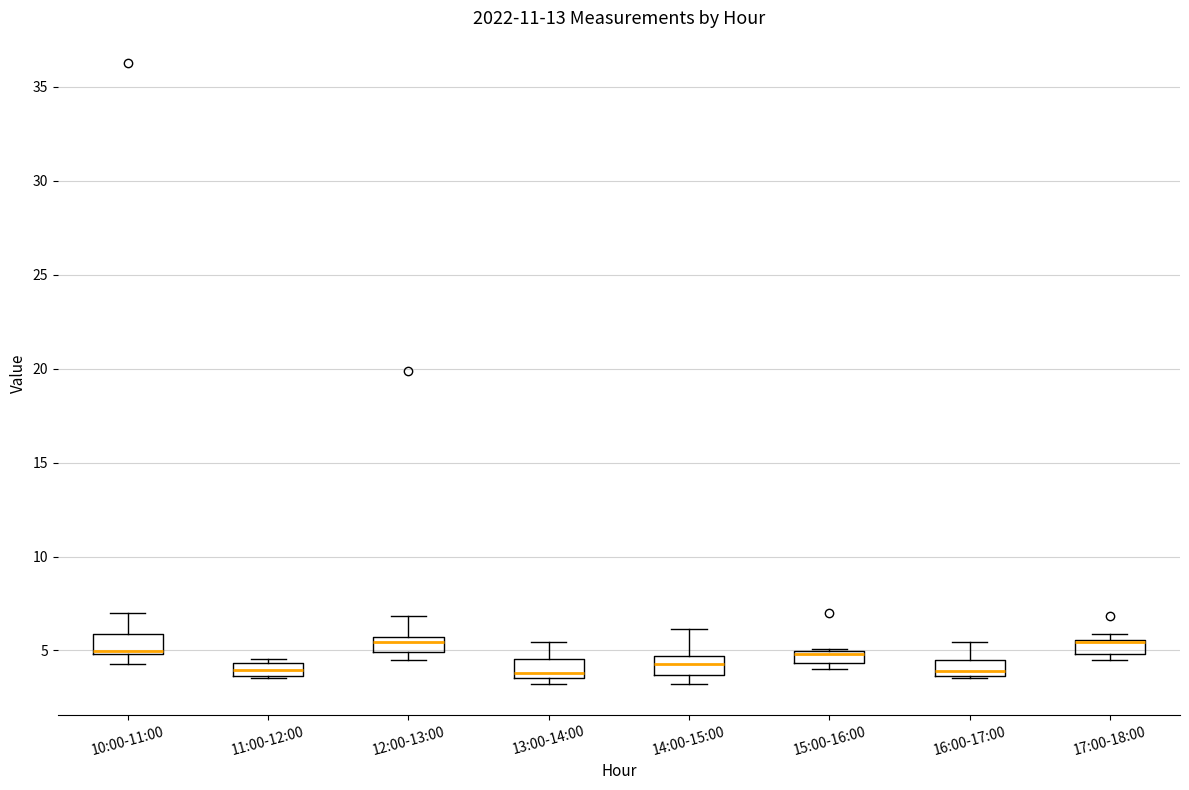

Where is the upper edge of the box for 17:00-18:00 on the y-axis? The values are not printed on the chart, so give them approximately, as read against the axis.

5.5